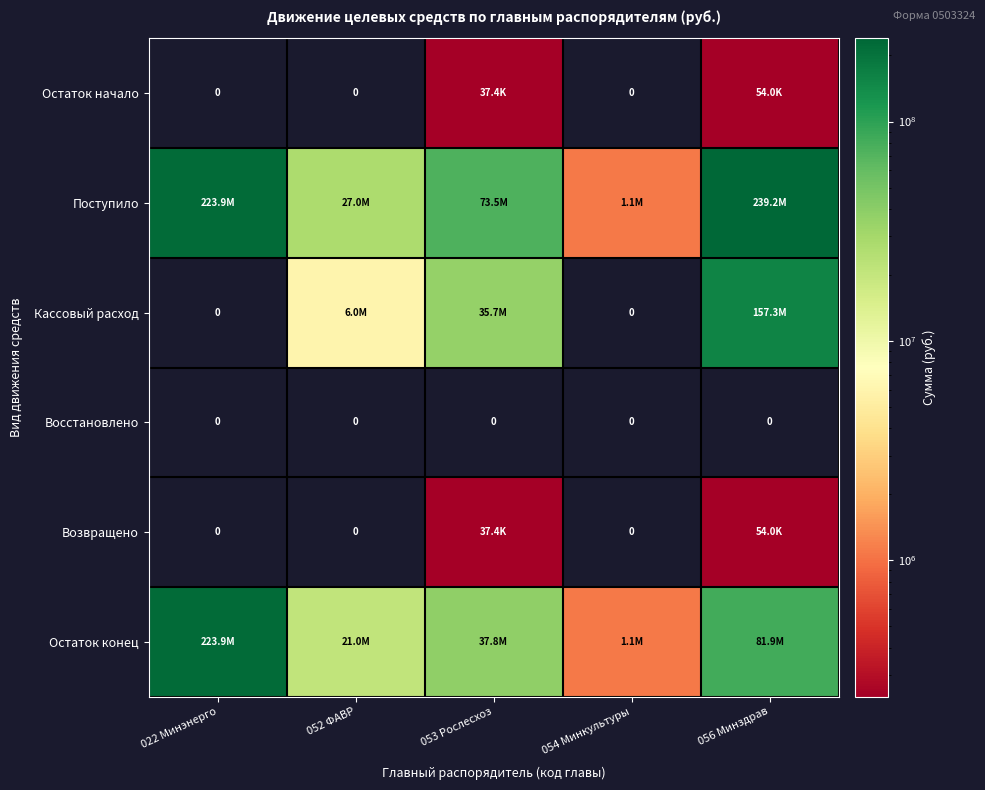

What is the approximate value of Поступило at 053 Рослесхоз?

73528700.0